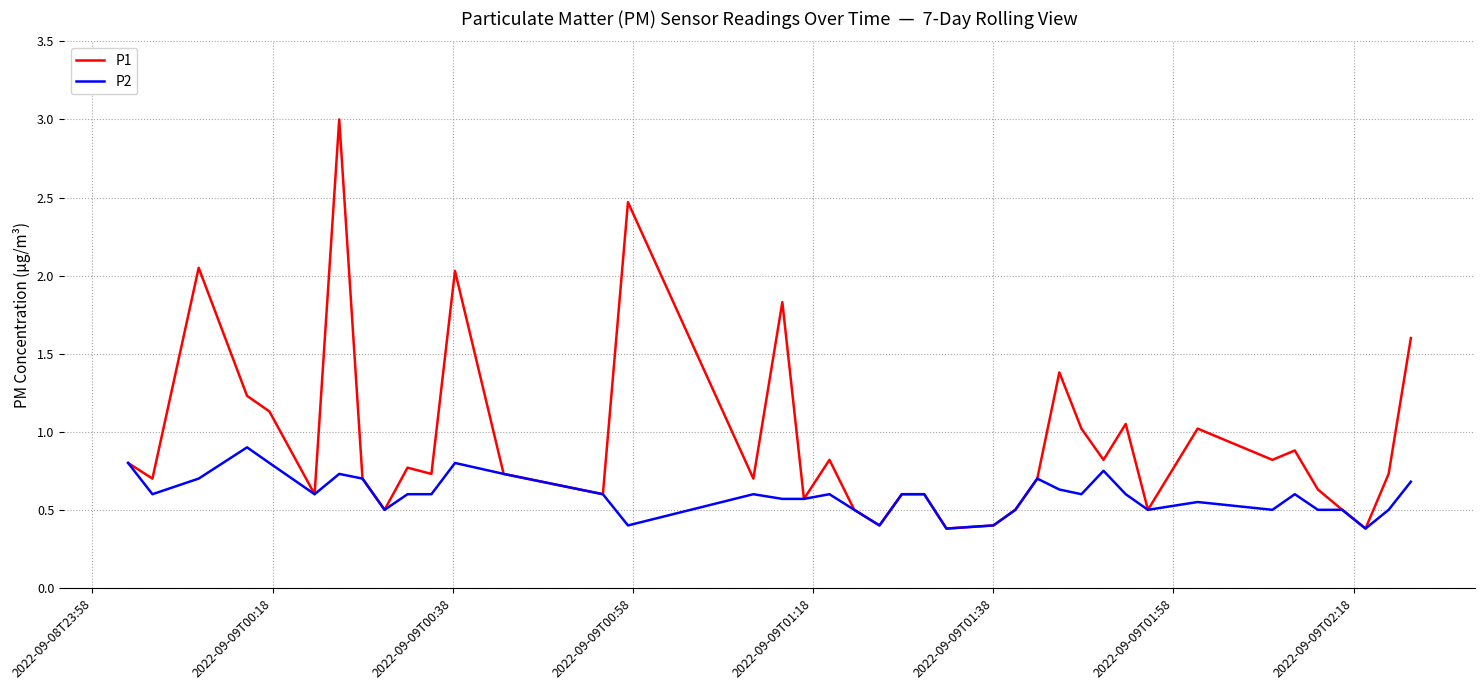

What is the maximum value for P1?

3.0